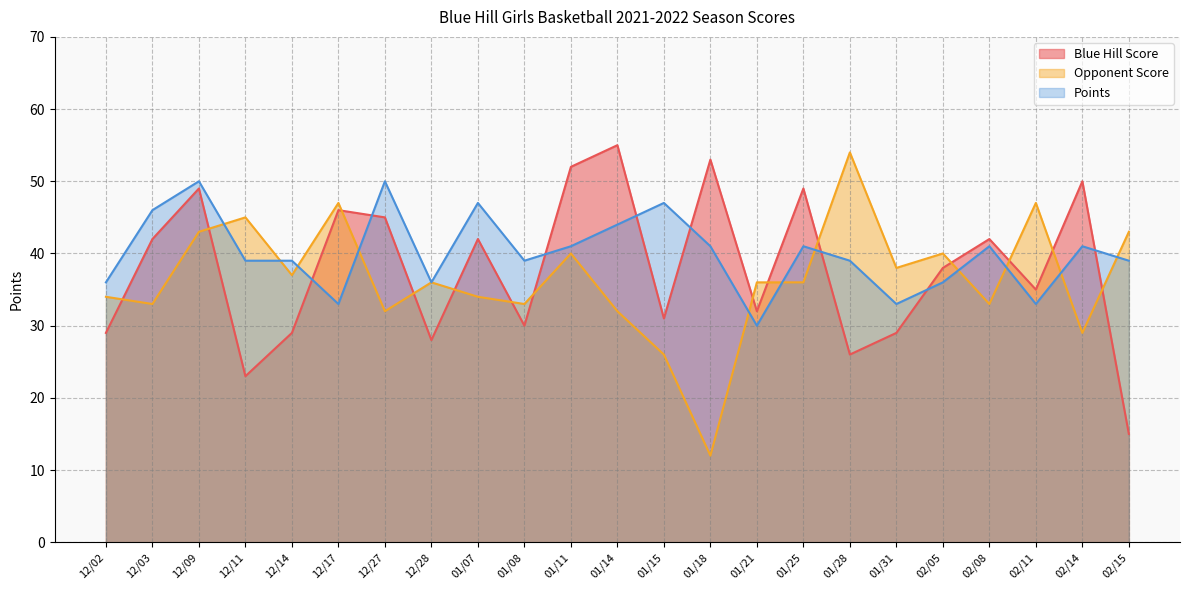

What is the difference between the Opponent Score values at 12/17 and 01/25?

11